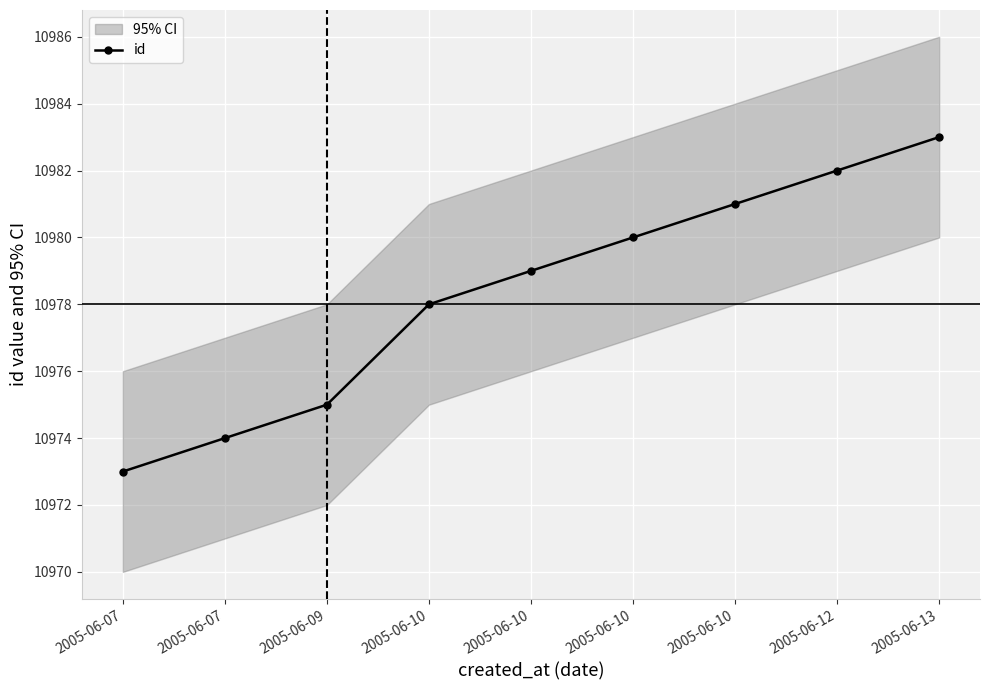

List the labels in order of value, largest first.

2005-06-13, 2005-06-12, 2005-06-10, 2005-06-10, 2005-06-10, 2005-06-10, 2005-06-09, 2005-06-07, 2005-06-07